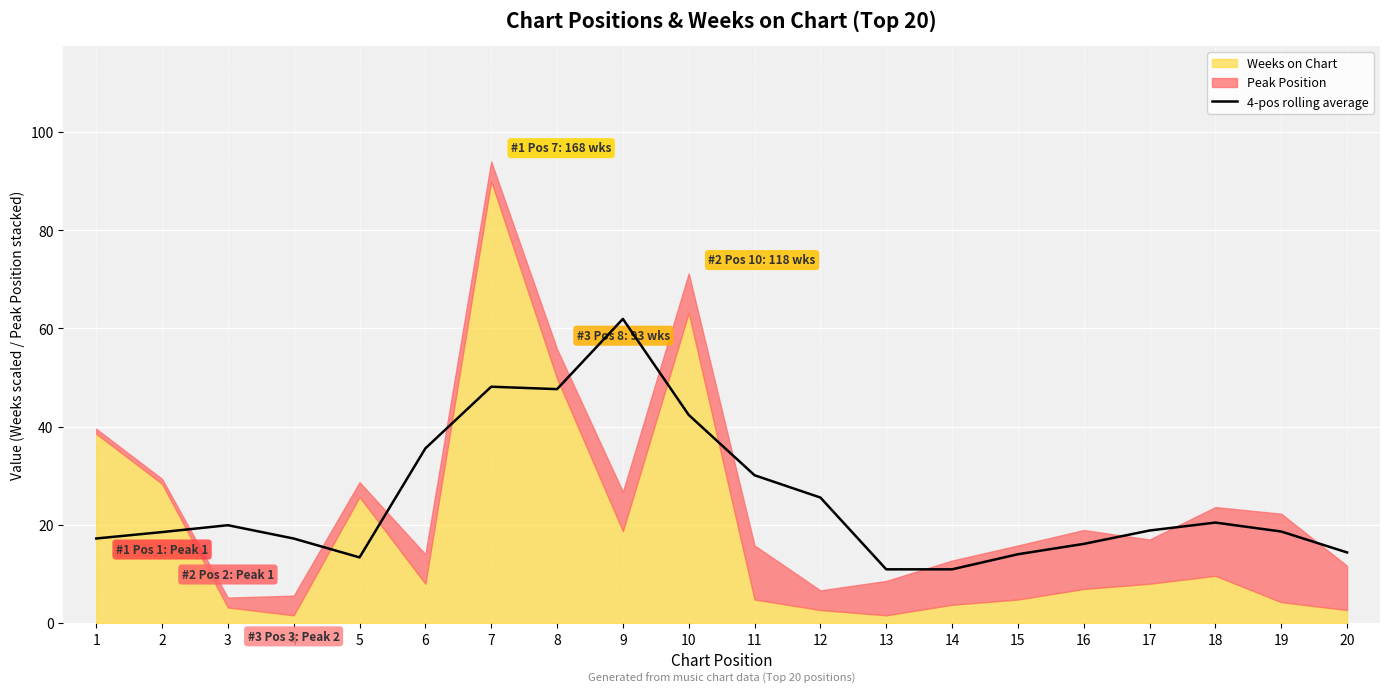

The 4-pos rolling average series shows 17.2 at 4. True or false?

True